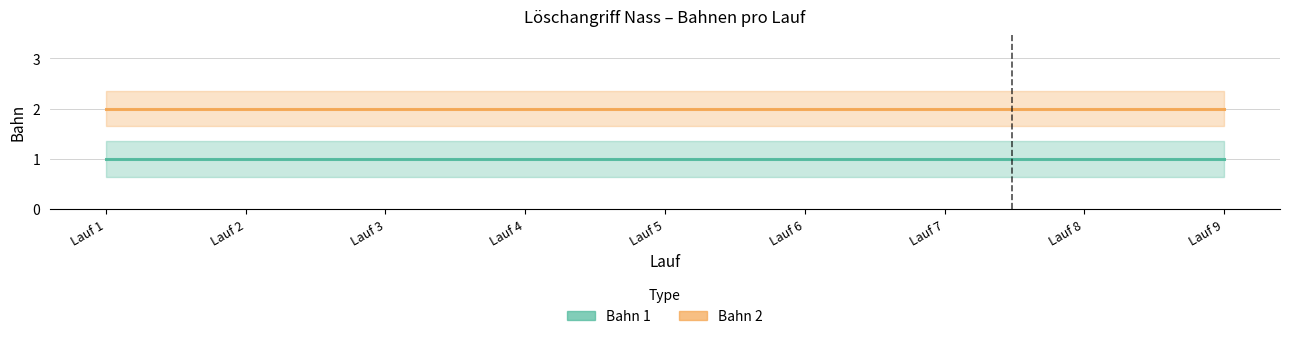

Is it true that Bahn 2 equals 1 at Lauf 4?

False